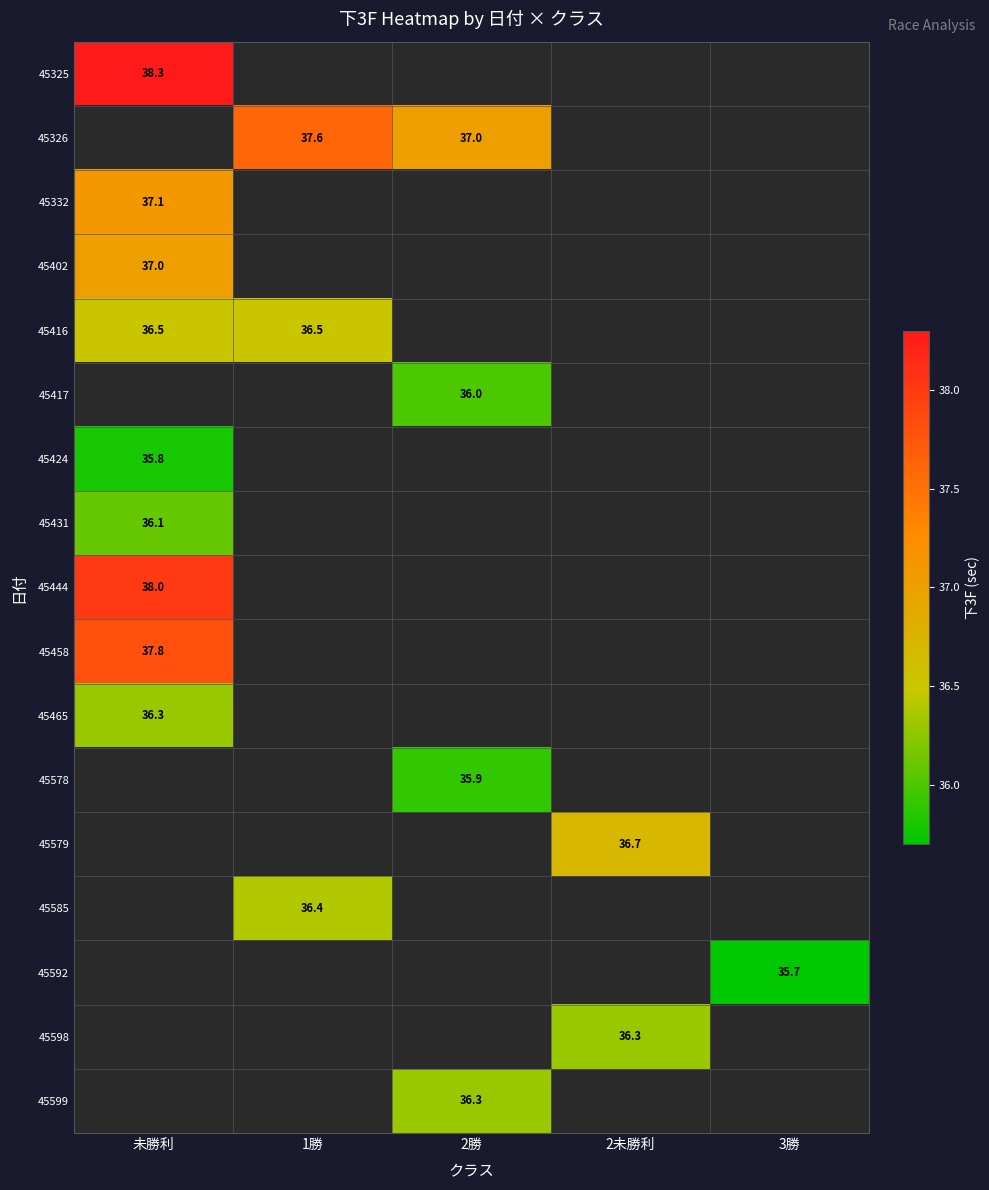

True or false: 45402 has a value of 37.0 at 未勝利.

True